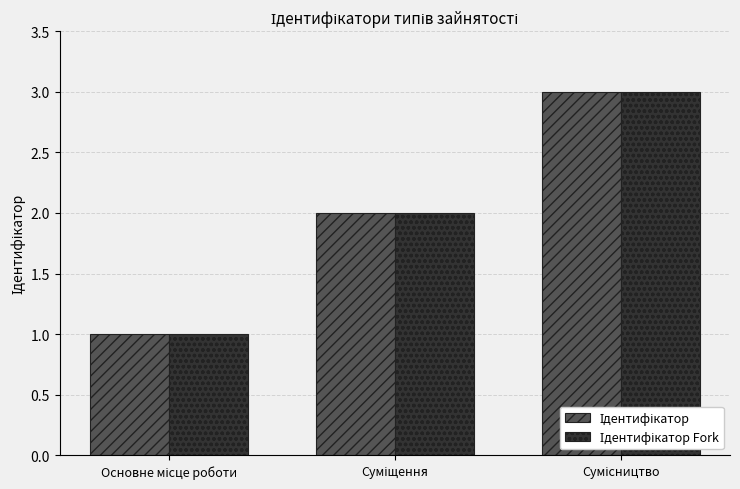

What is the maximum value shown in the chart?

3